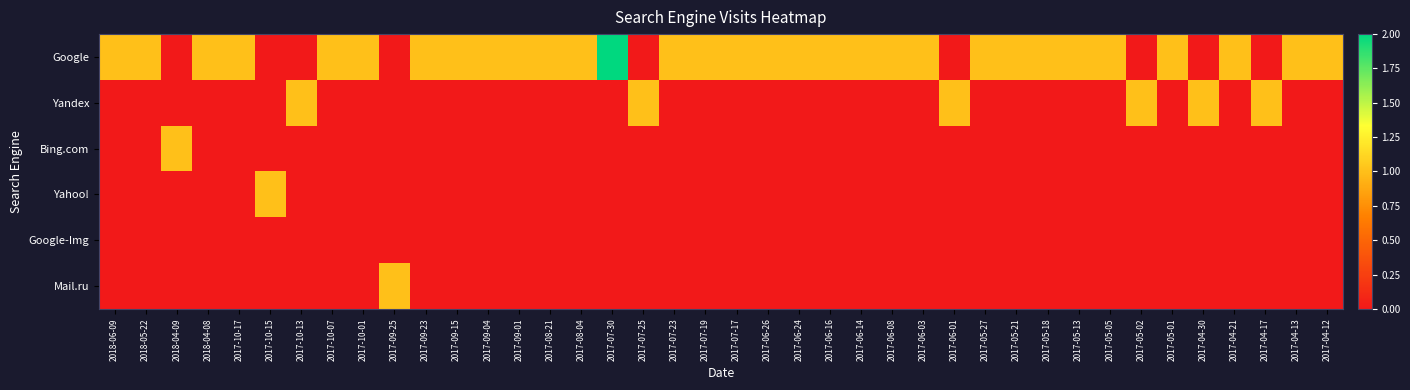

Which series has the largest range (max minus min)?

Google